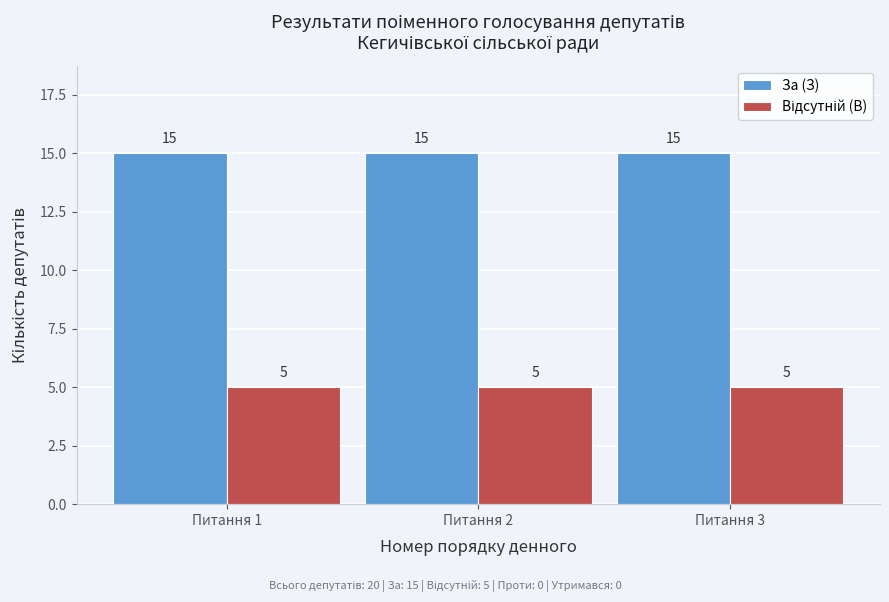

What is the approximate value of За (З) at Питання 2?

15